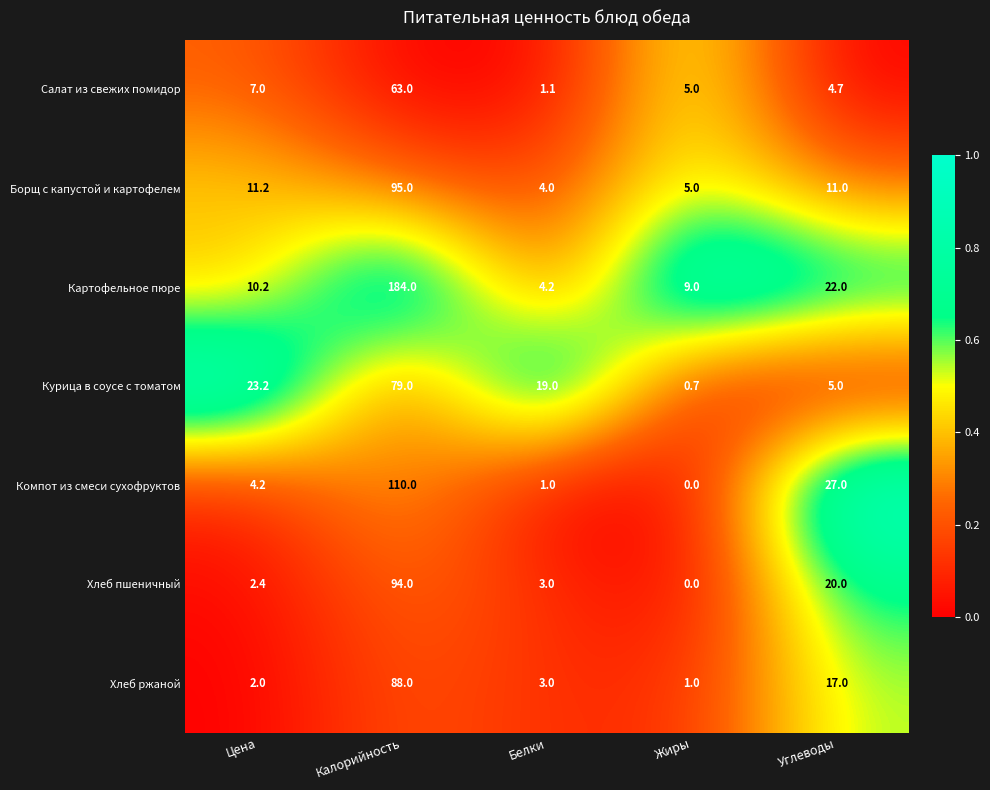

At which category does the chart reach its minimum across all series?

Жиры